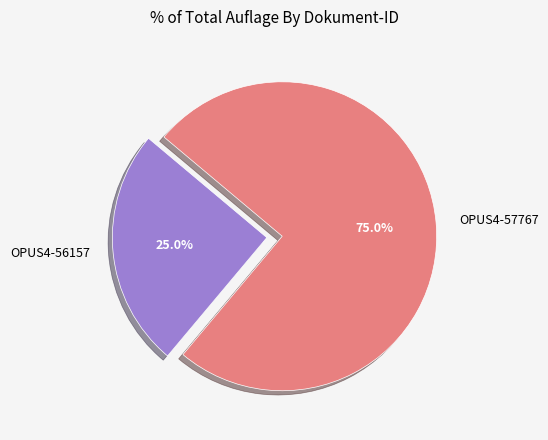

What percentage is the OPUS4-57767 slice, to the nearest percent?

75%